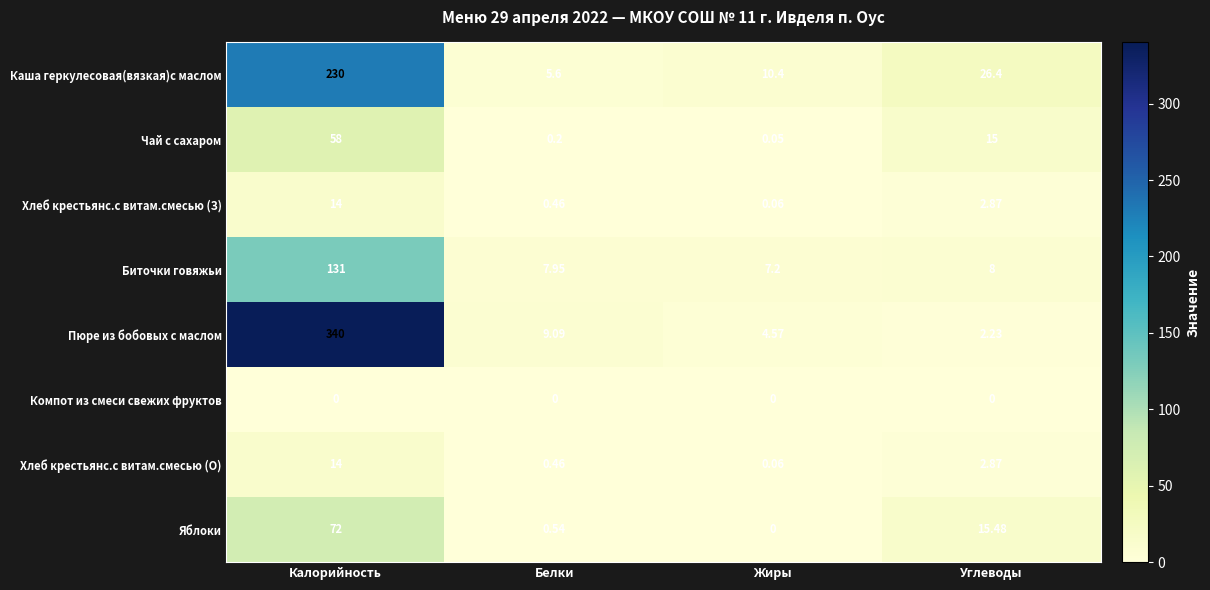

At which label is Хлеб крестьянс.с витам.смесью (О) closest to 7?

Углеводы